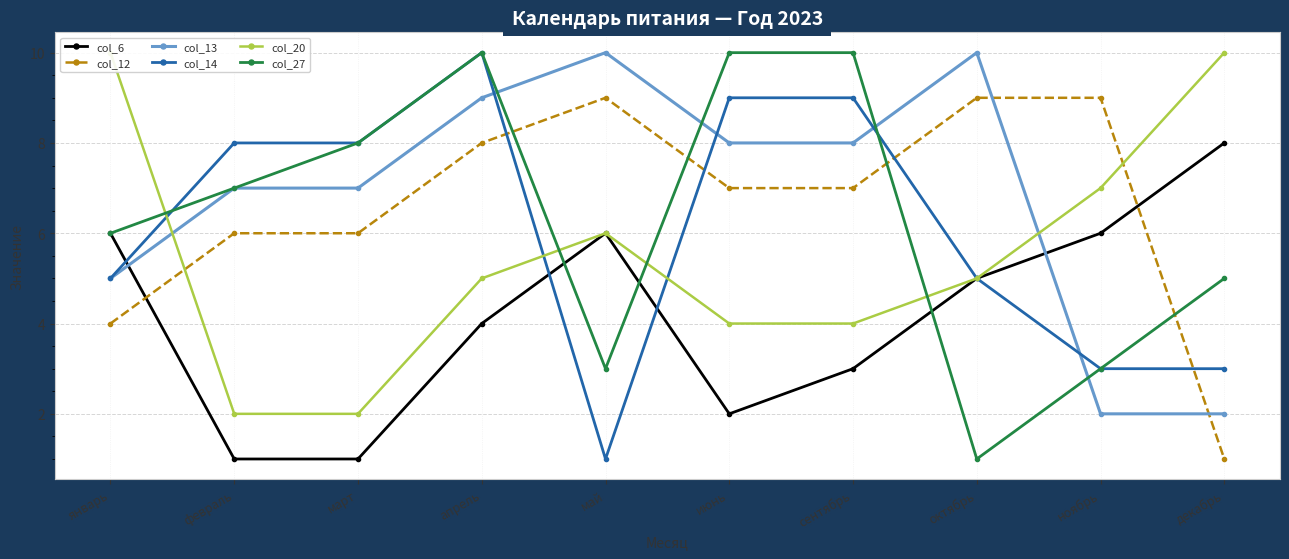

Which category has the highest value in the col_14 series?

апрель